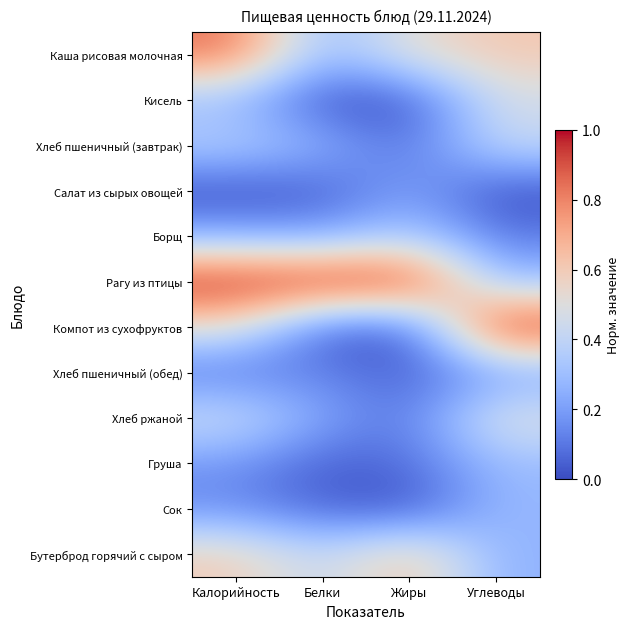

Which has a higher value, Жиры or Калорийность?

Калорийность